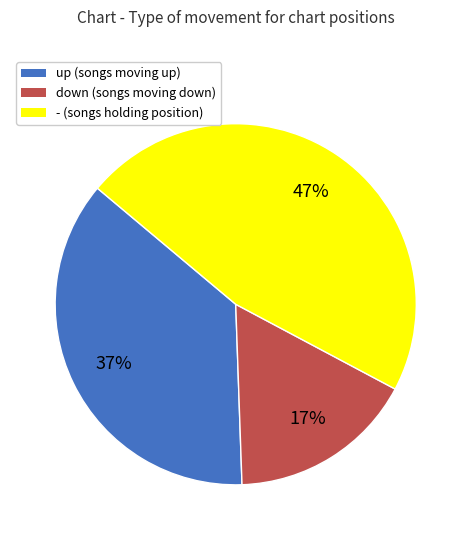

The - slice represents 47% of the pie. True or false?

True